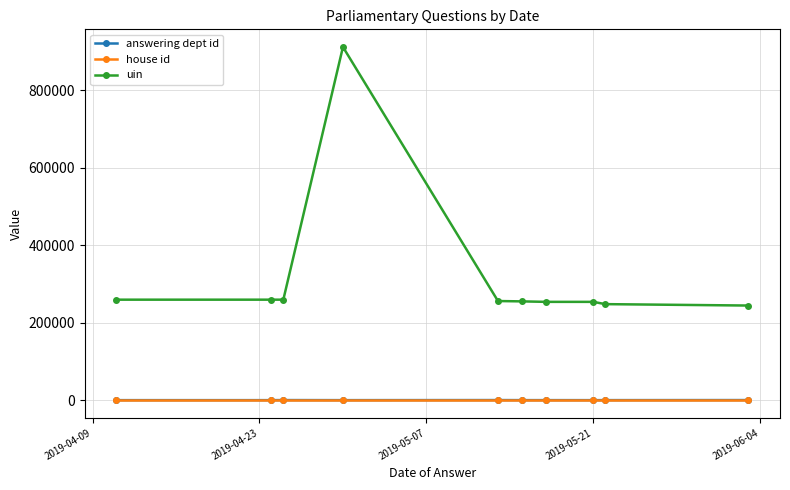

What is the value of the answering dept id point at the 9th from the left?

53